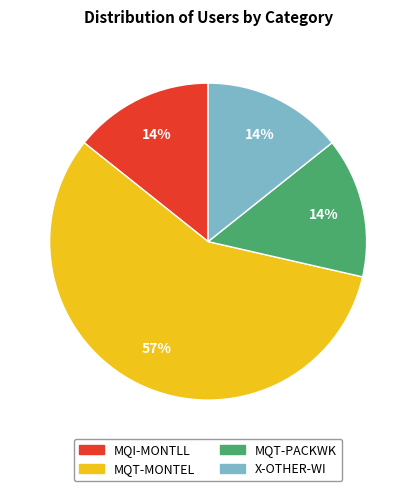

True or false: MQI-MONTLL accounts for 14% of the total.

True